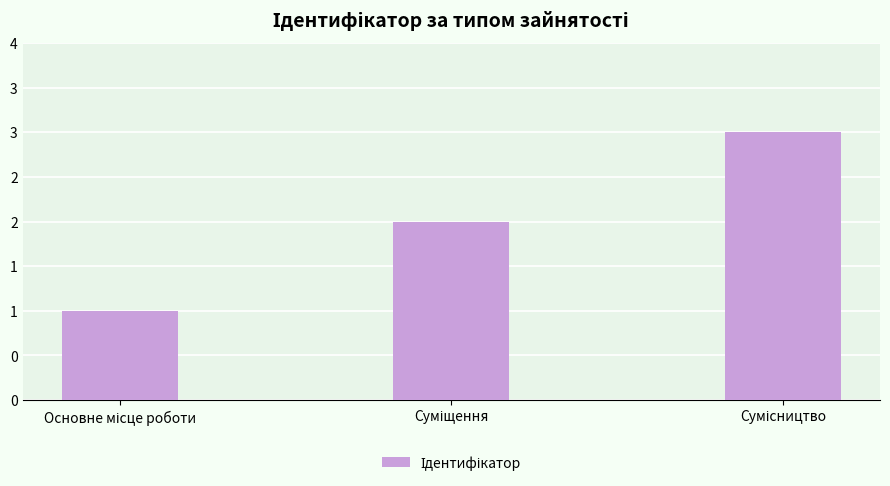

Are the bars horizontal?

No